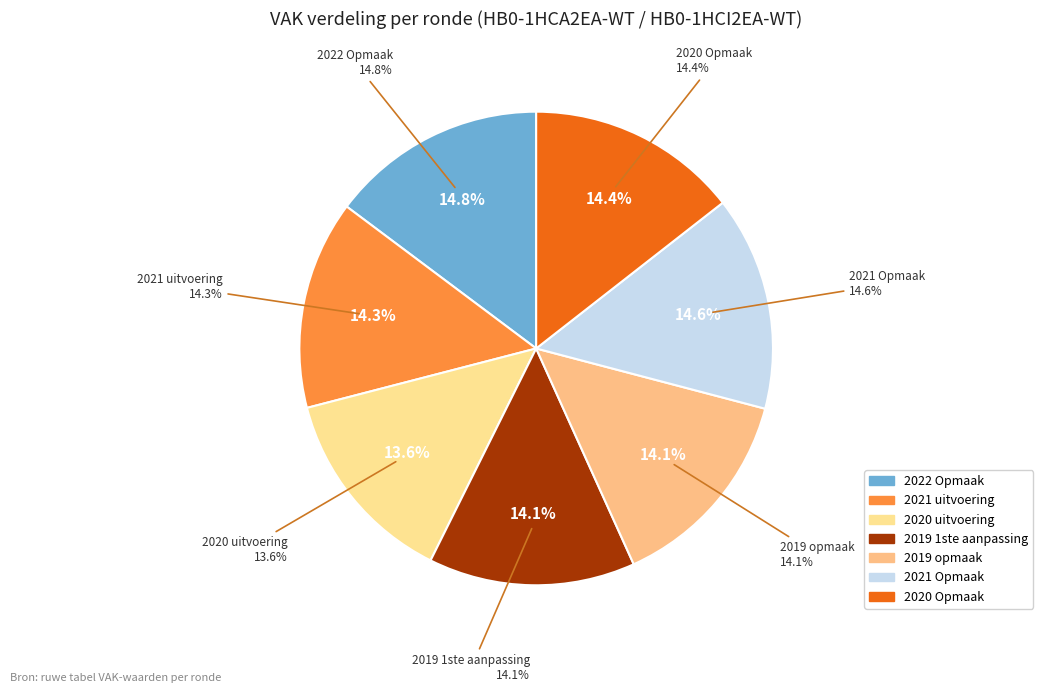

Combined, what portion of the pie is 2019 opmaak and 2019 1ste aanpassing?

28.3%